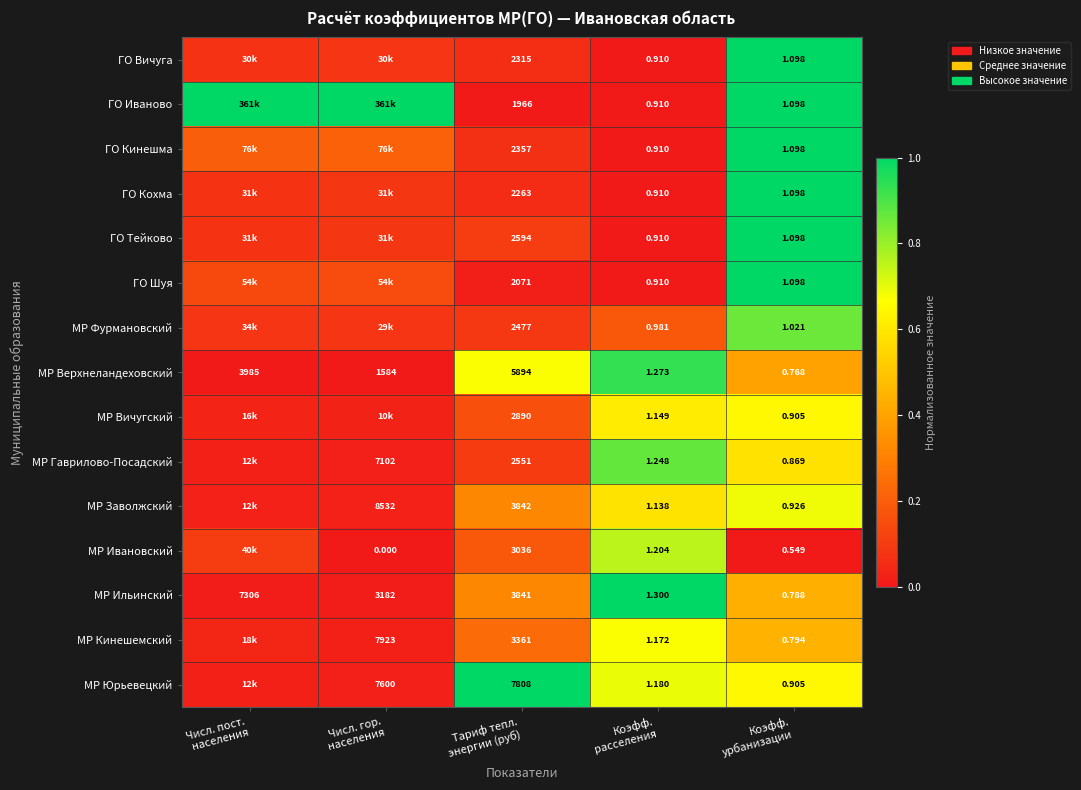

What is the sum of the МР Юрьевецкий values at Числ. гор. населения and Коэфф. урбанизации?

0.7